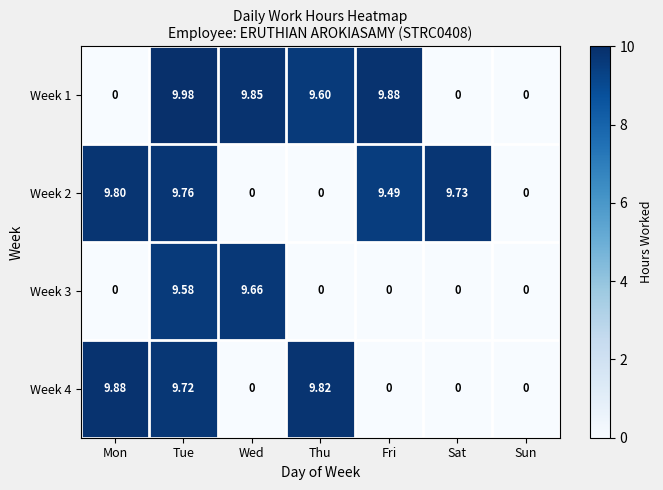

Between Tue and Thu, which series saw the biggest shift?

Week 2